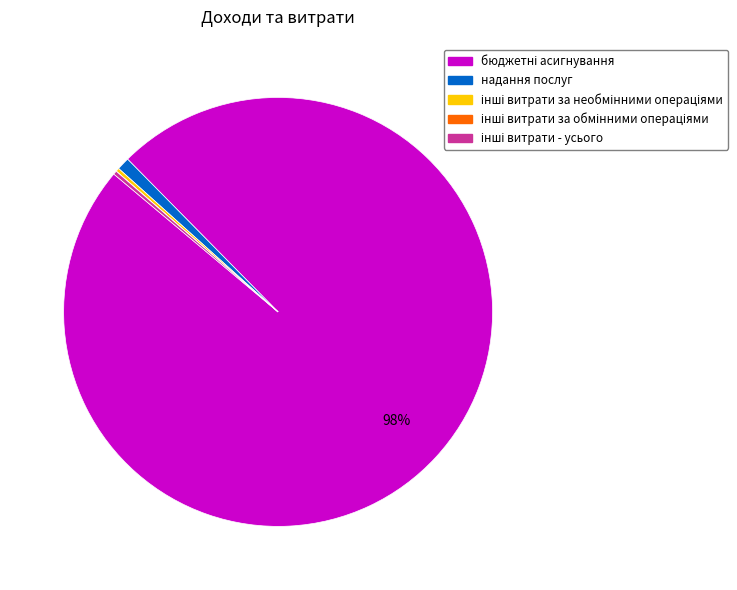

Does any single category account for the majority?

Yes